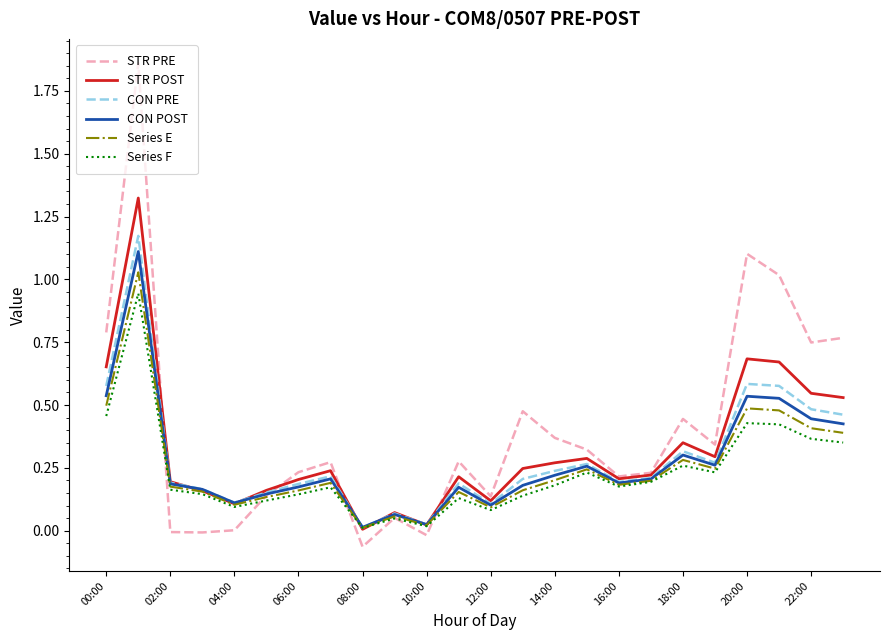

Which series has the largest range (max minus min)?

STR PRE